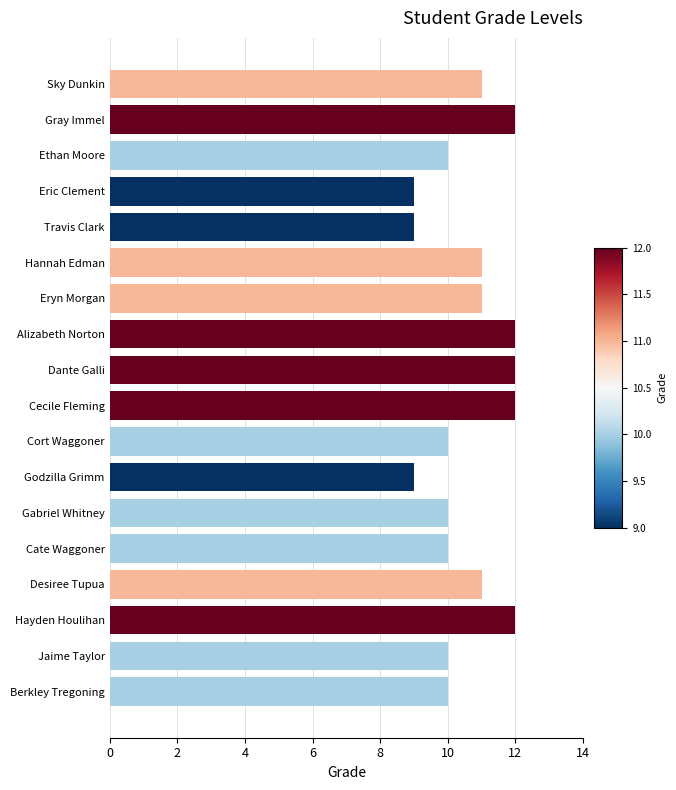

What value does the data have at Hannah Edman?

11